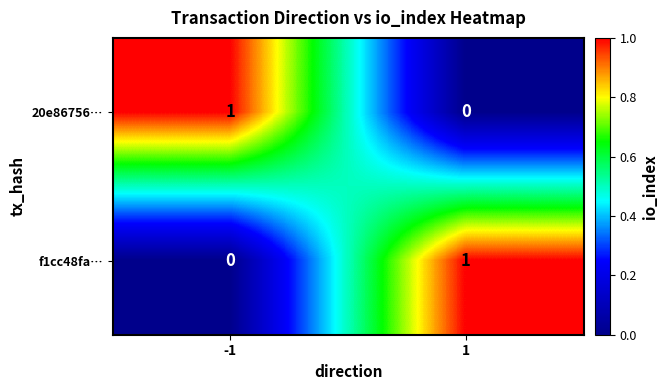

The value of 20e86756… at 1 is 0. True or false?

True